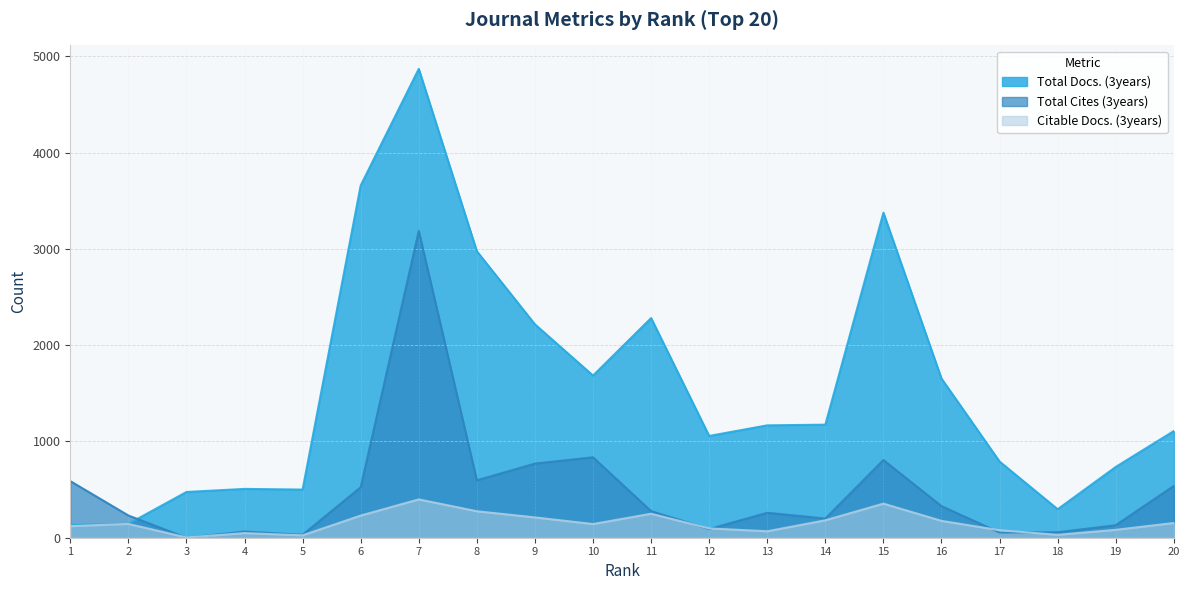

Reading left to right, transcribe all the data shown in this chart.

Total Docs. (3years): 133	144	475	507	500	3658	4869	2975	2216	1684	2281	1057	1167	1174	3375	1653	791	296	735	1108
Total Cites (3years): 588	231	0	64	31	524	3186	596	770	835	276	90	259	199	807	328	54	57	130	538
Citable Docs. (3years): 120	143	3	48	25	230	398	275	211	142	249	97	67	181	354	175	78	30	82	153